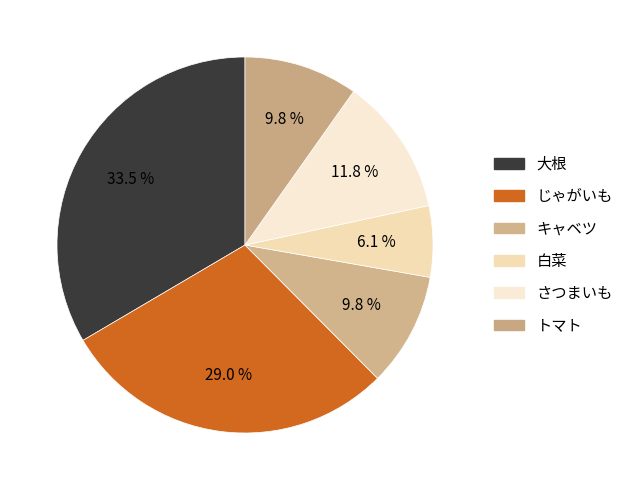

How many segments does this pie chart have?

6